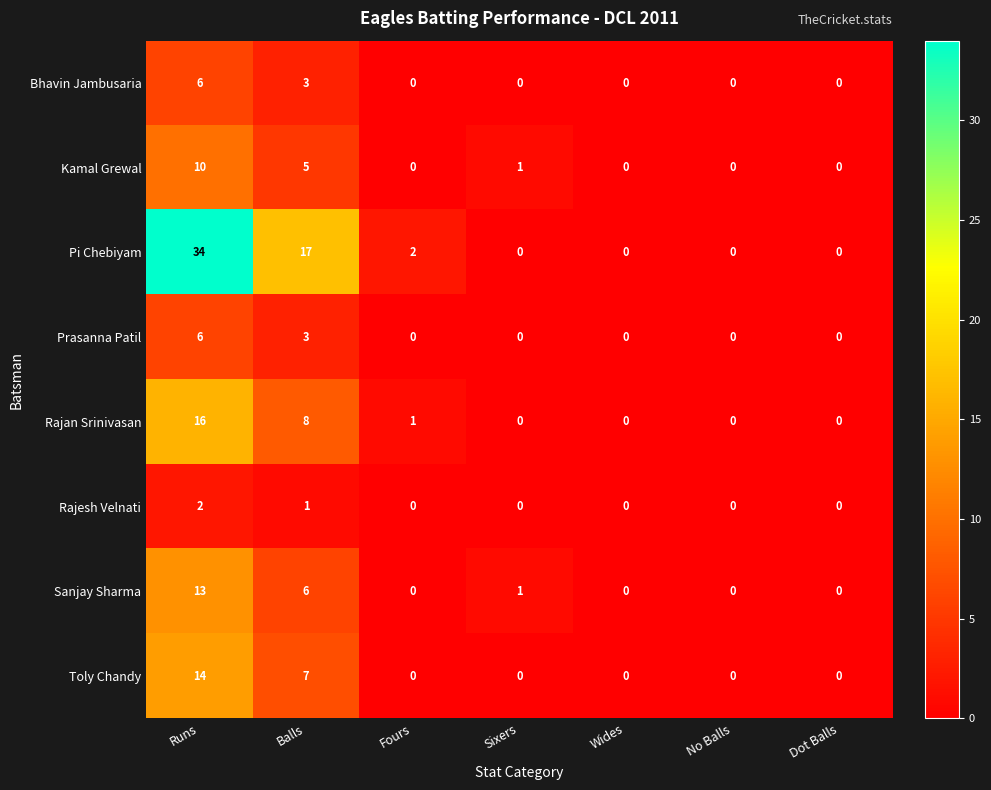

How many distinct data groups are displayed?

8